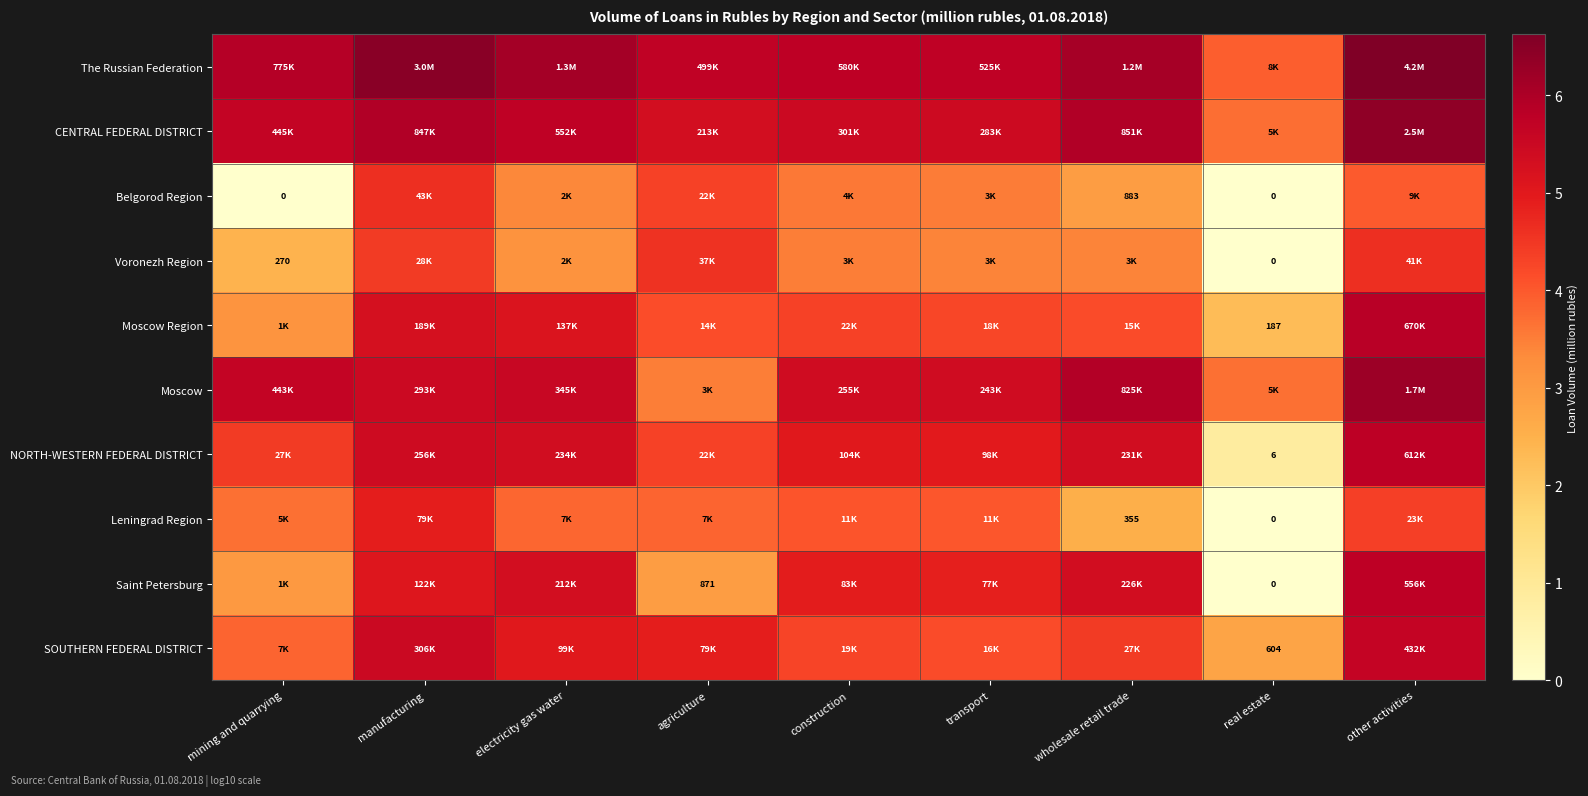

Which series has the largest total across all categories?

The Russian Federation